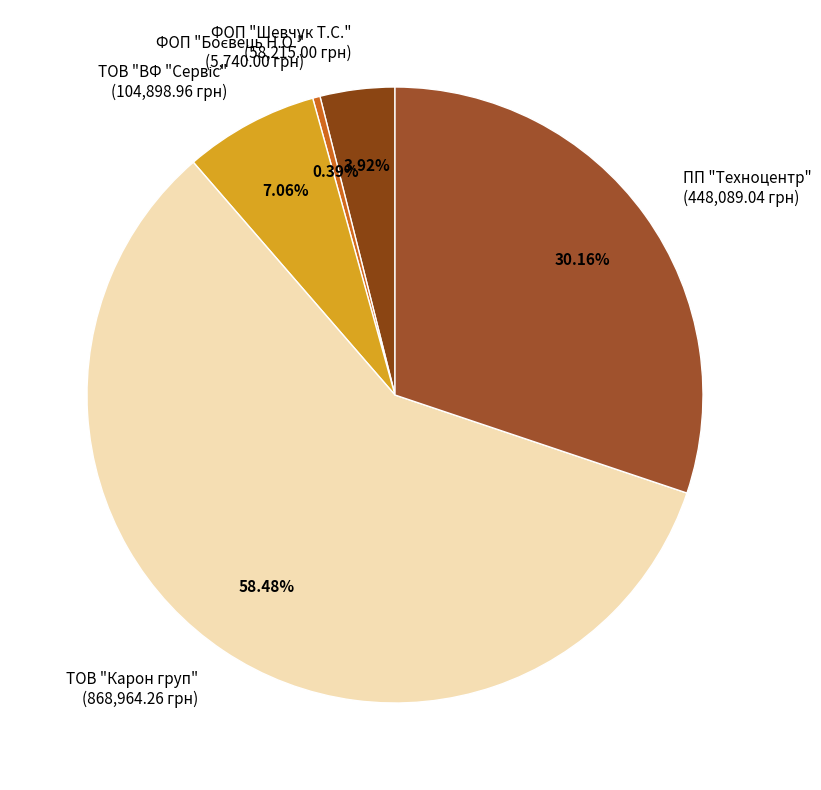

Count the number of slices in the pie.

5